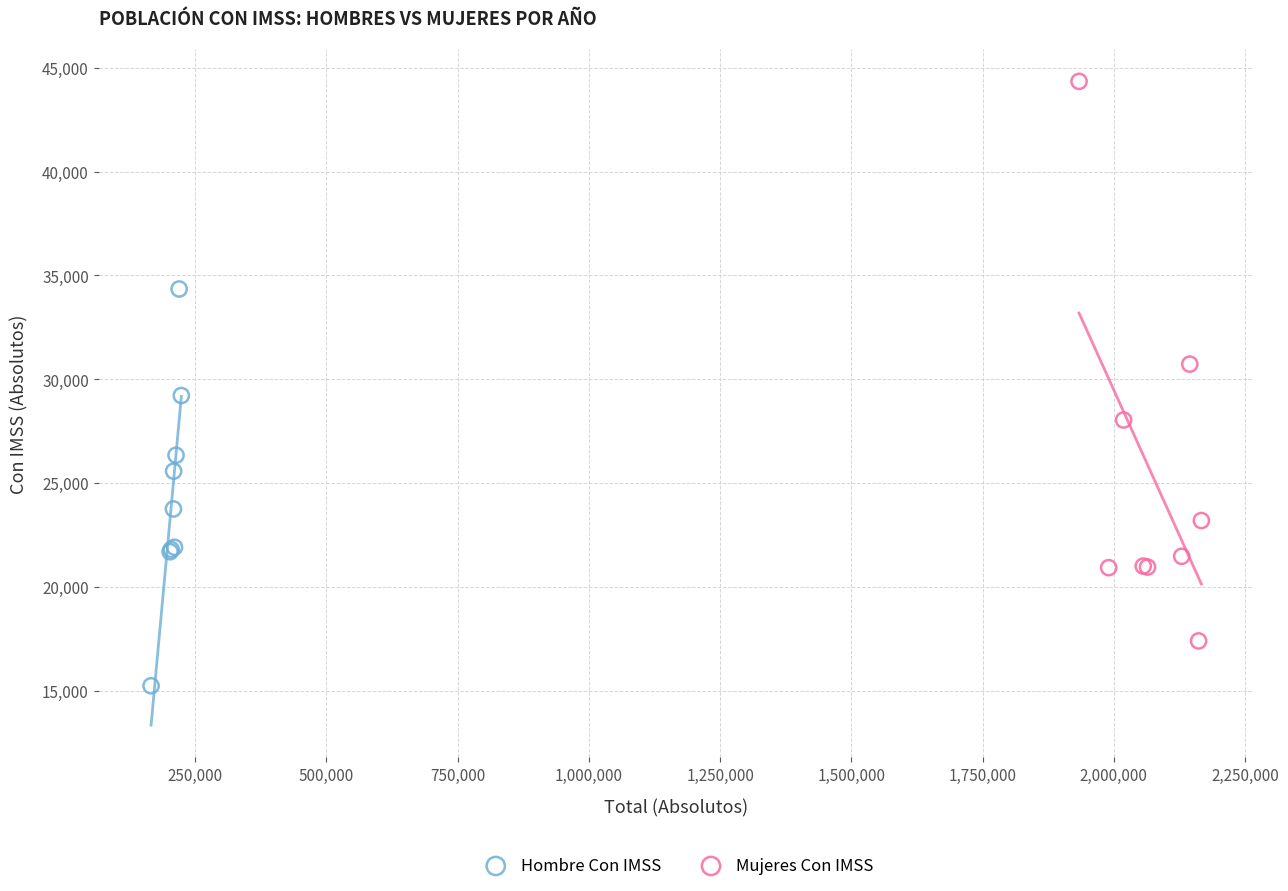

Which series contains the lowest Y value?

Hombre Con IMSS